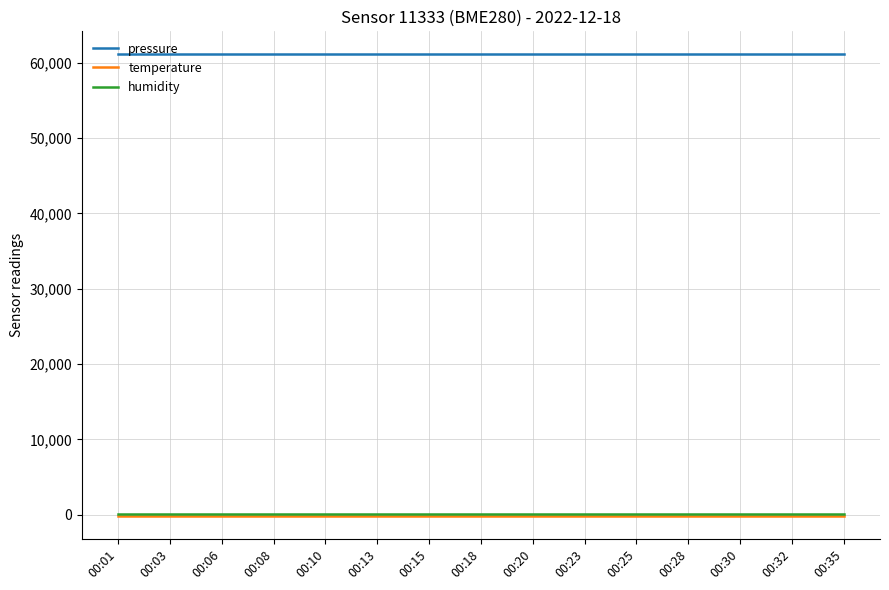

Which series has the largest total across all categories?

pressure